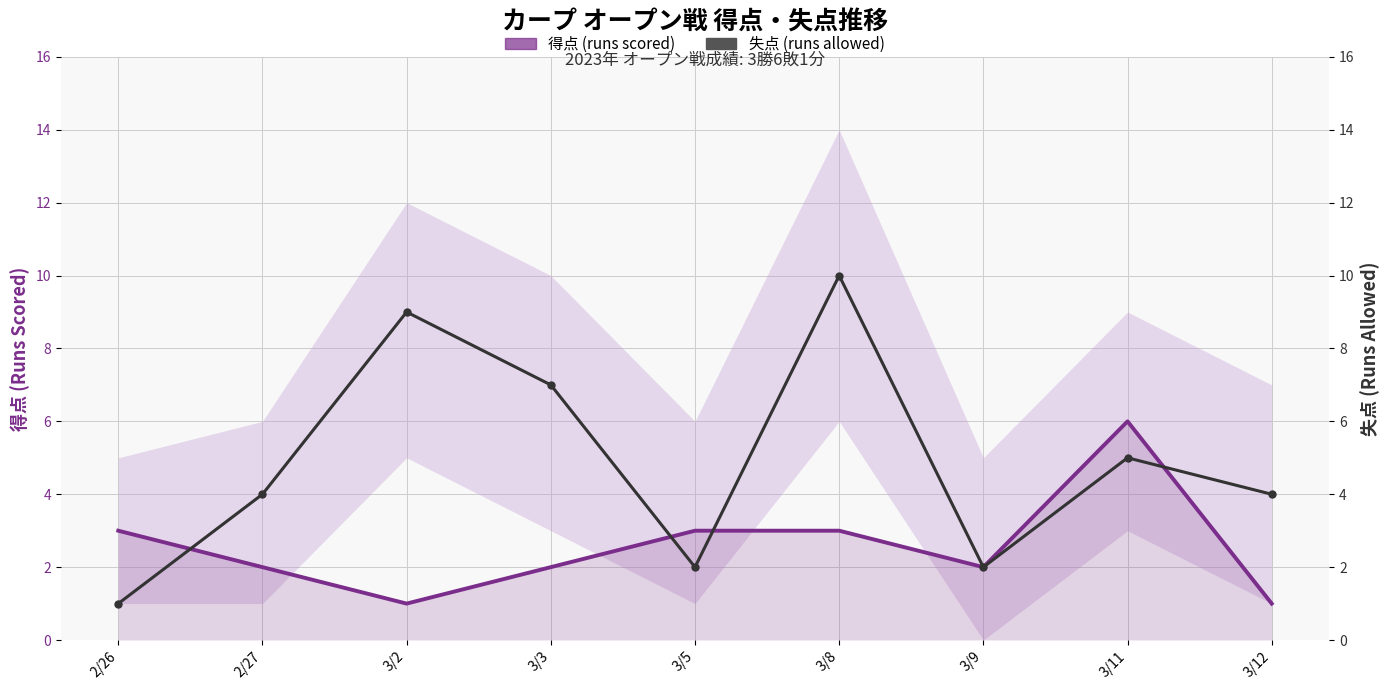

How many intersections are there between 失点 (runs allowed) and 得点 (runs scored)?

4